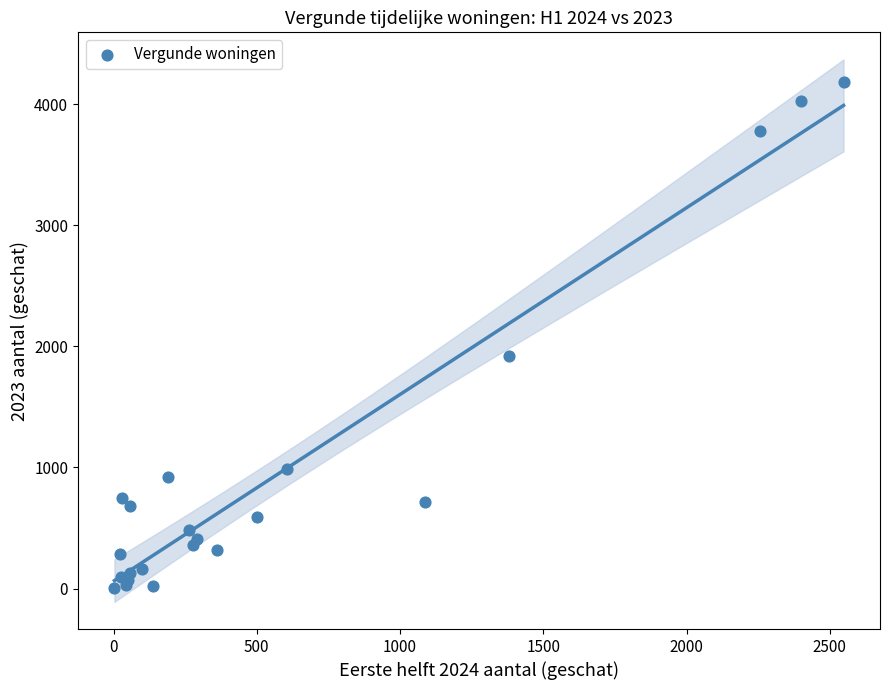

What Y value in the scatter plot is closest to 2092?

1921